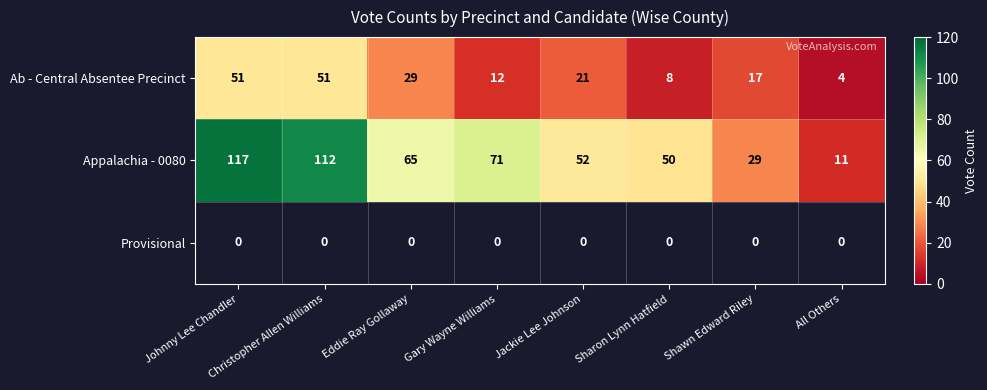

What is the approximate value of Appalachia - 0080 at Johnny Lee Chandler, to the nearest 5?

115